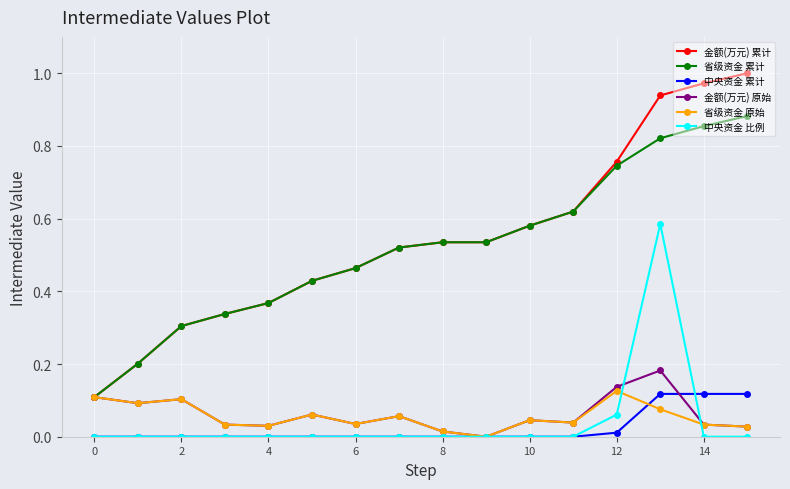

True or false: 中央资金 累计 and 金额(万元) 累计 intersect in this chart.

False